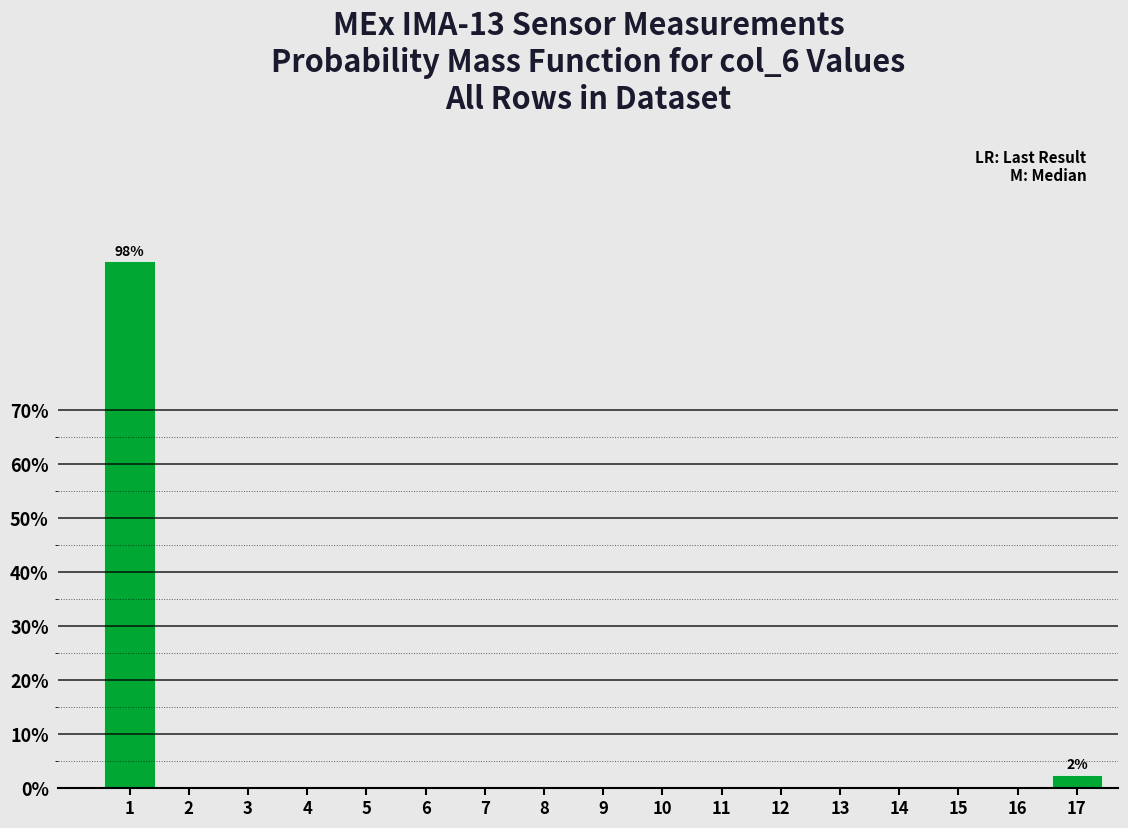

Reading left to right, what are all the values shown in this chart?

1=97.5	2=0.0	3=0.0	4=0.0	5=0.0	6=0.0	7=0.0	8=0.0	9=0.0	10=0.0	11=0.0	12=0.0	13=0.0	14=0.0	15=0.0	16=0.0	17=2.5